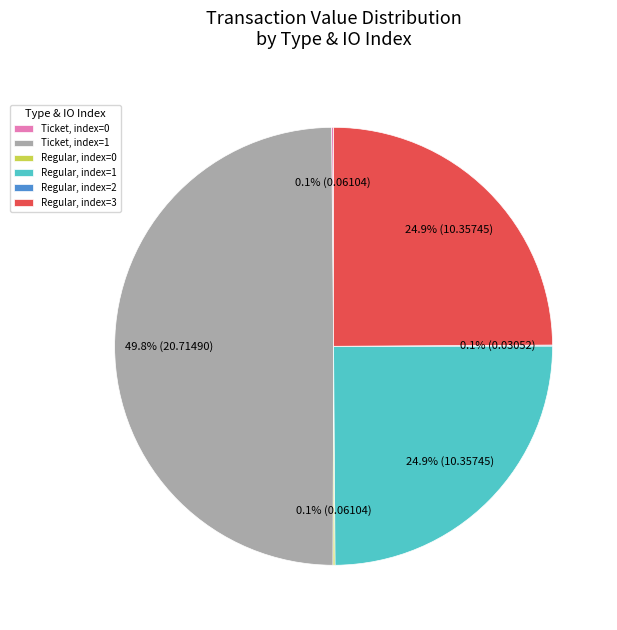

To the nearest percent, what is the average slice percentage?

17%